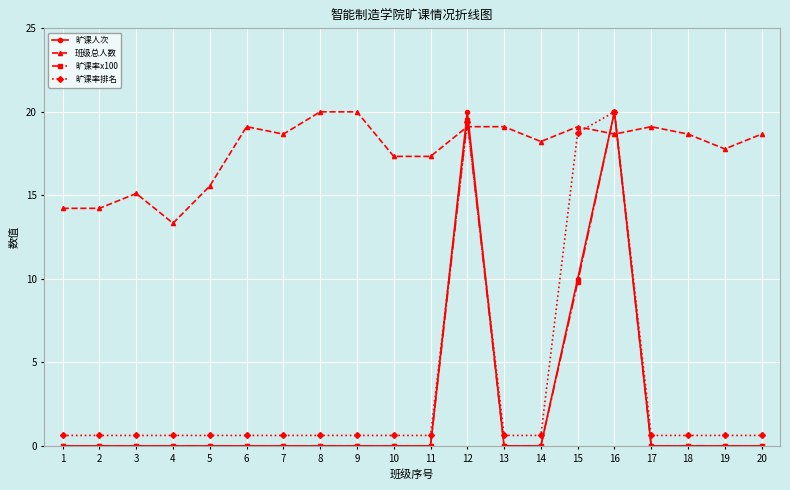

True or false: 班级总人数 has more than 1 points higher than both neighbors.

True